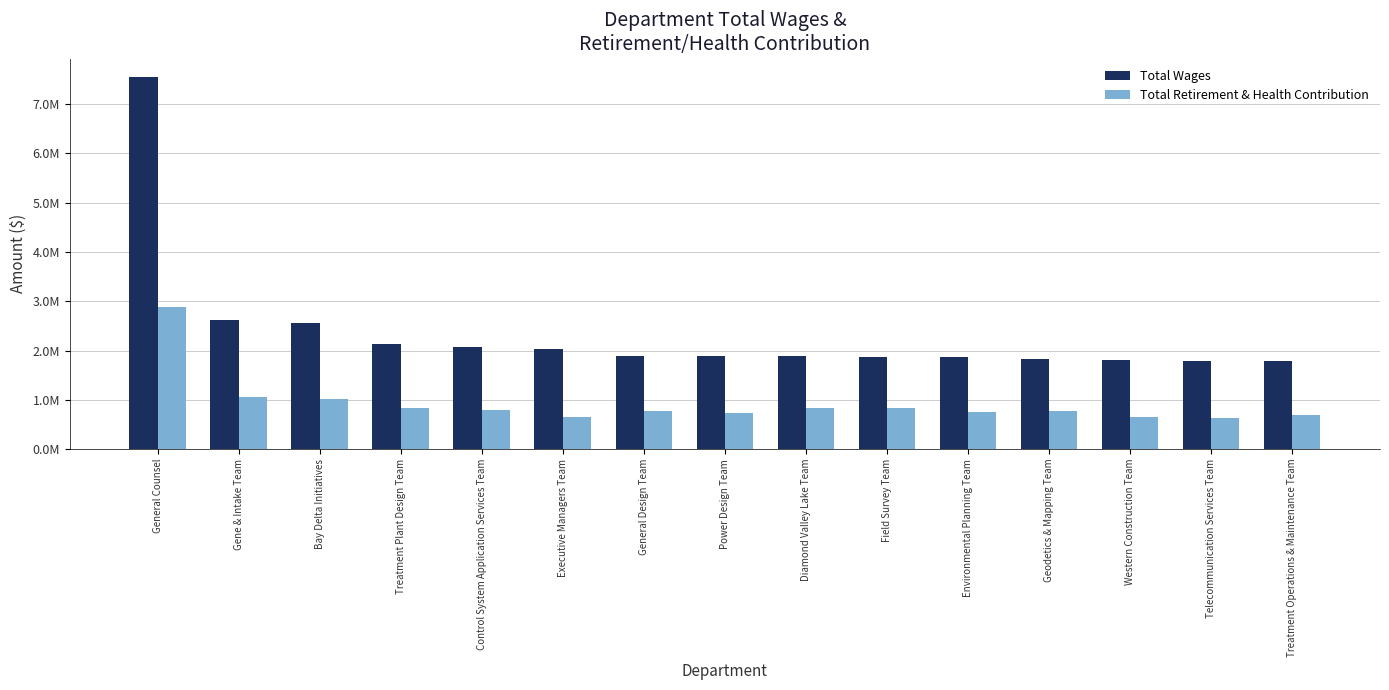

What are all the series names shown in the legend?

Total Wages, Total Retirement & Health Contribution